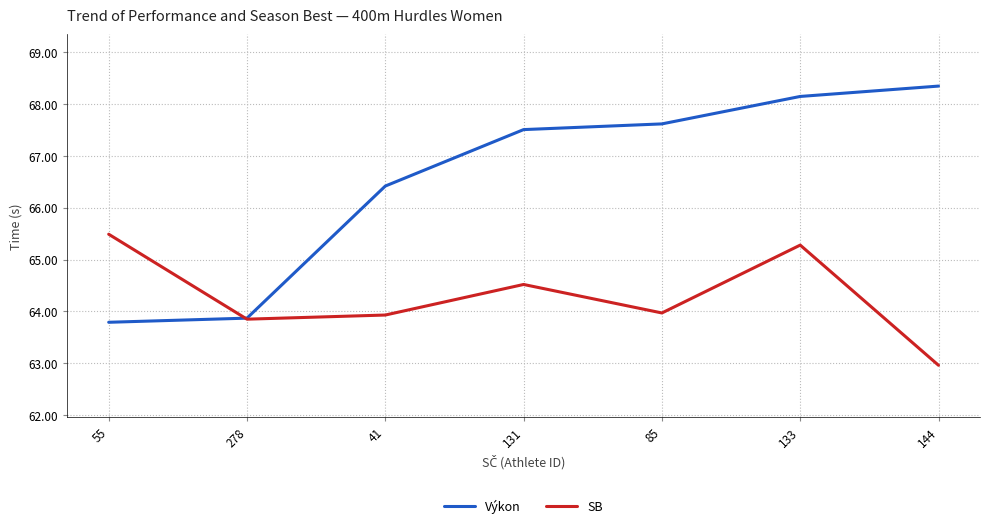

At which category does SB reach its first local peak?

131